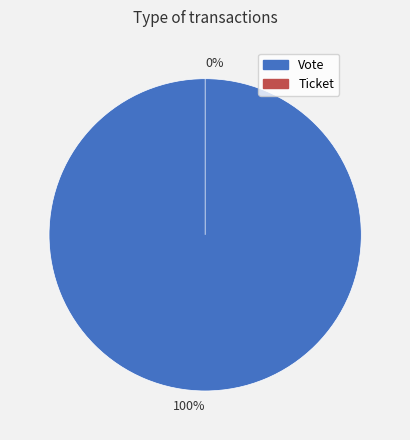

To the nearest percent, what is the difference between the Ticket and Vote slice percentages?

100%